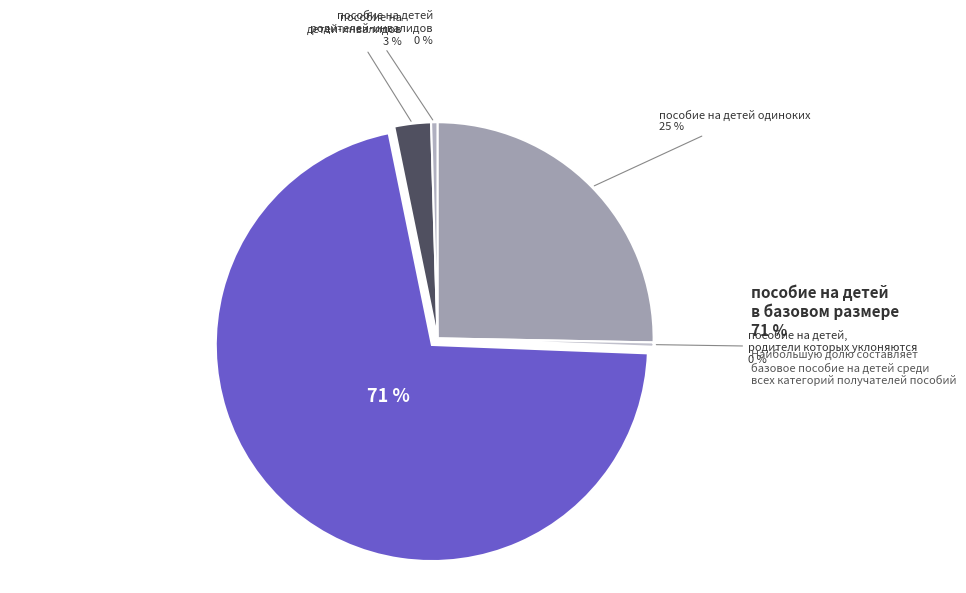

How many segments does this pie chart have?

5